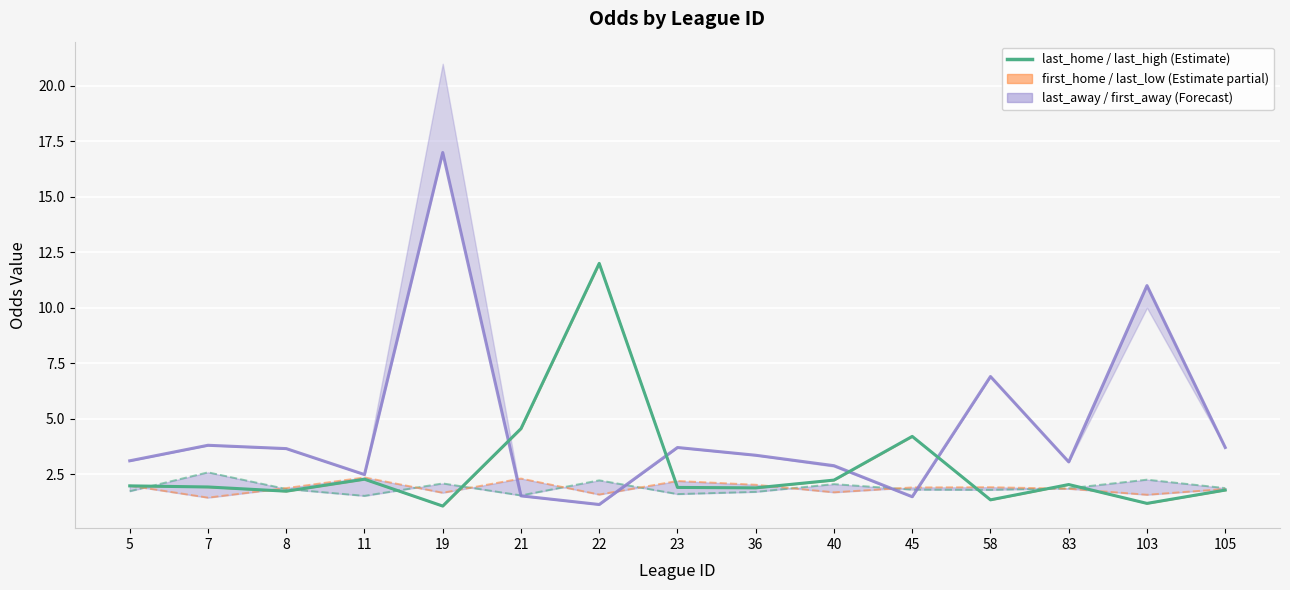

True or false: last_home and last_away cross at least once.

True